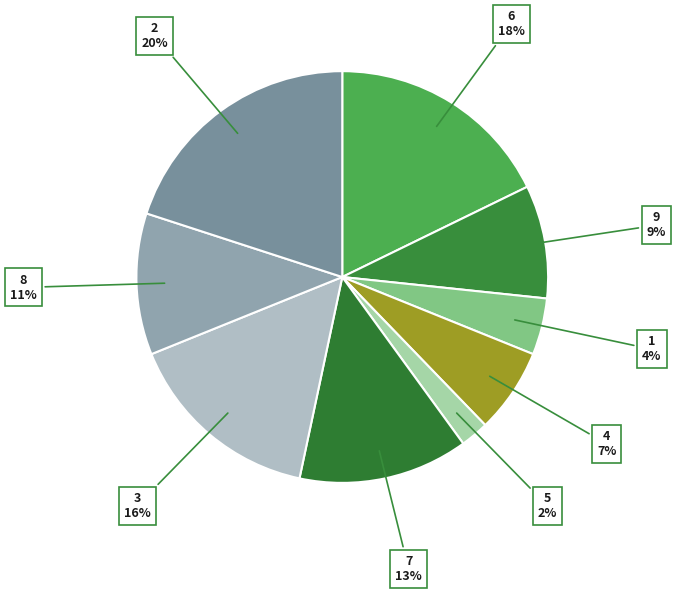

How many slices are in this pie chart?

9